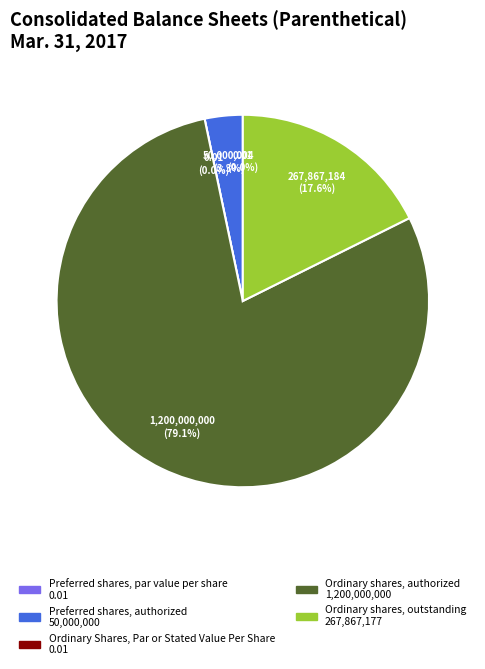

True or false: Ordinary shares, authorized accounts for 79% of the total.

True